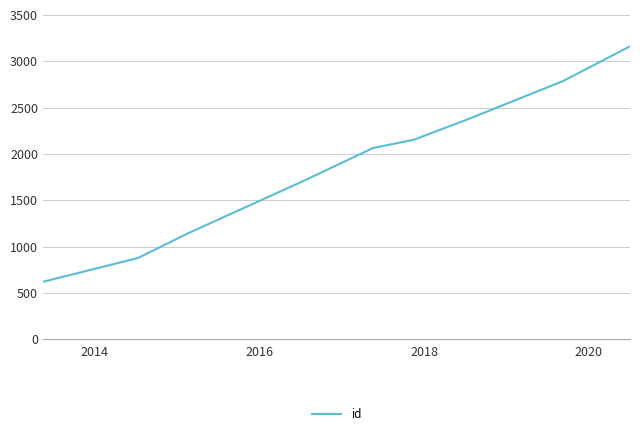

Reading right to left, transcribe all the data shown in this chart.

3162	2787	2364	2153	2065	1708	1146	877	620